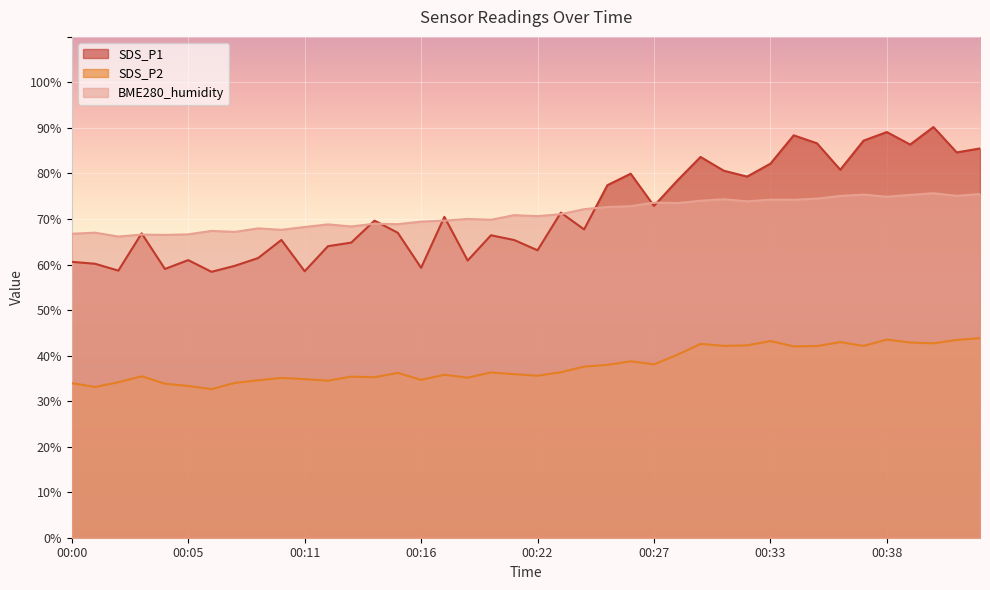

How many data points in SDS_P1 are less than 69?

20